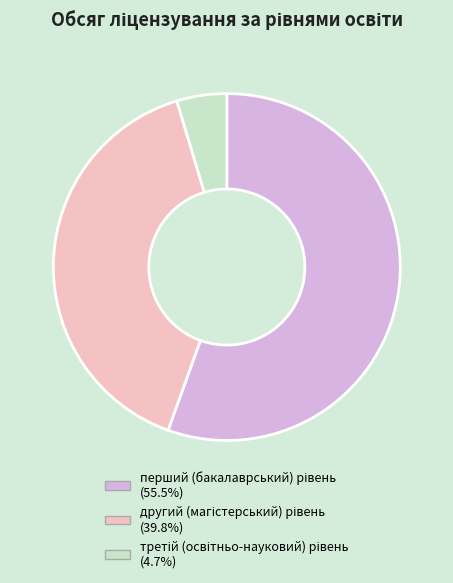

How many segments does this pie chart have?

3